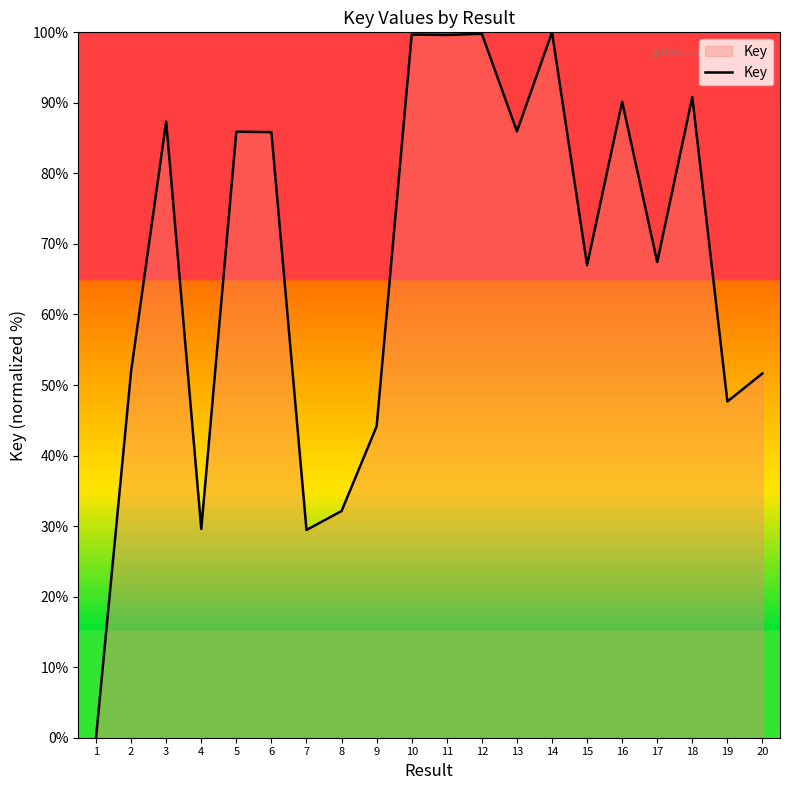

What is the change in value from 5 to 18?

+4.9